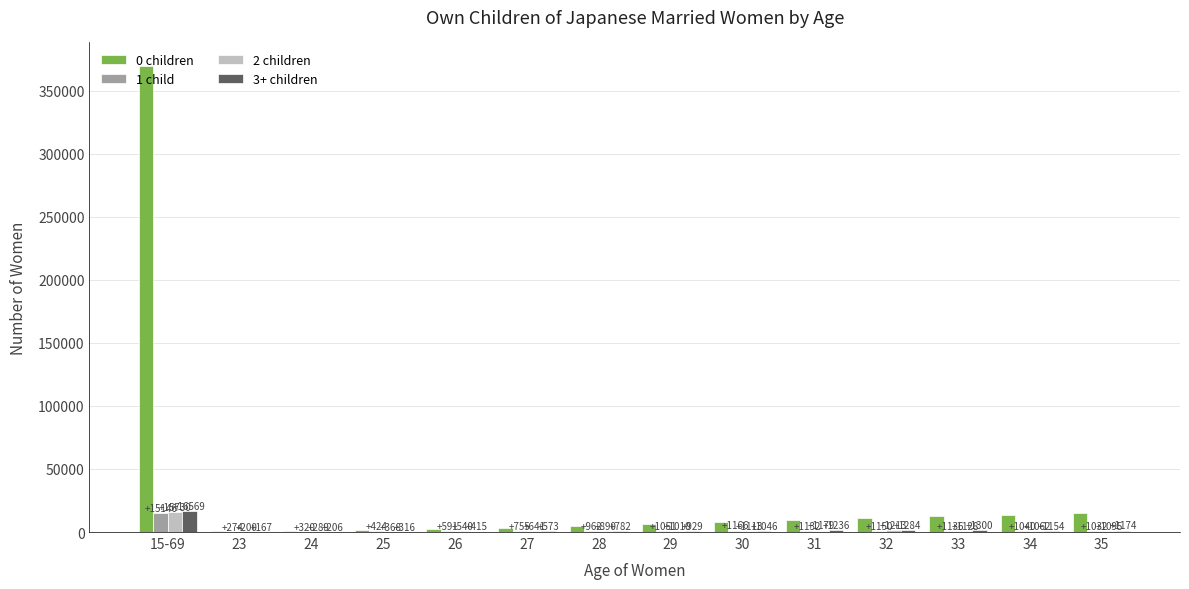

At which label does 3+ children reach its peak?

15-69